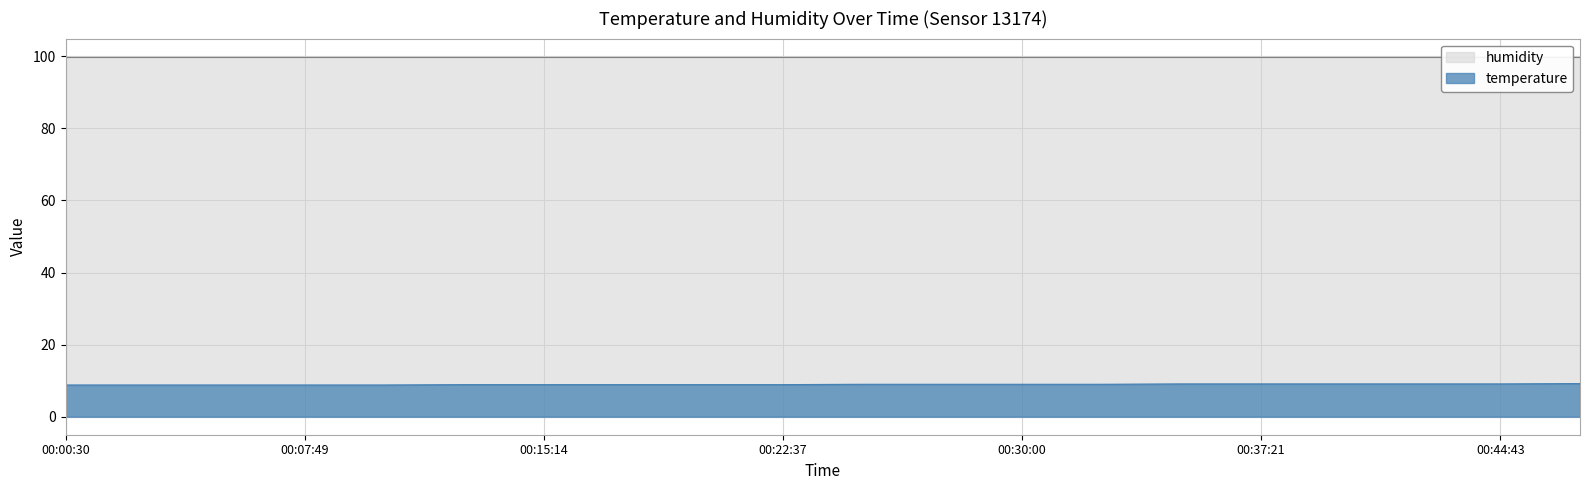

The chart shows a value of 9.1 at 00:37:21. True or false?

True